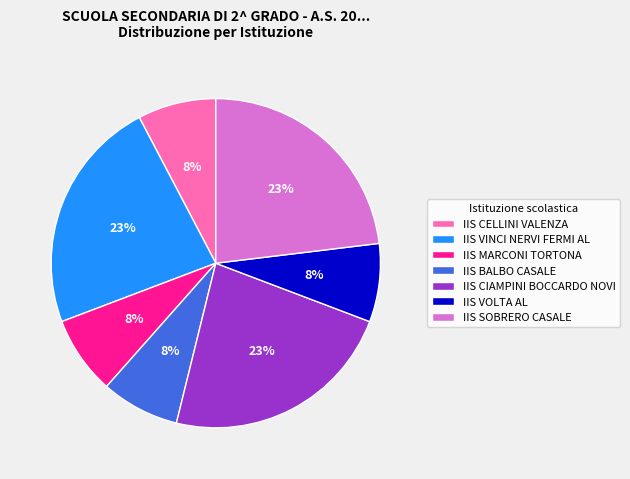

Do IIS MARCONI TORTONA and IIS CELLINI VALENZA together represent more than half of the pie?

No